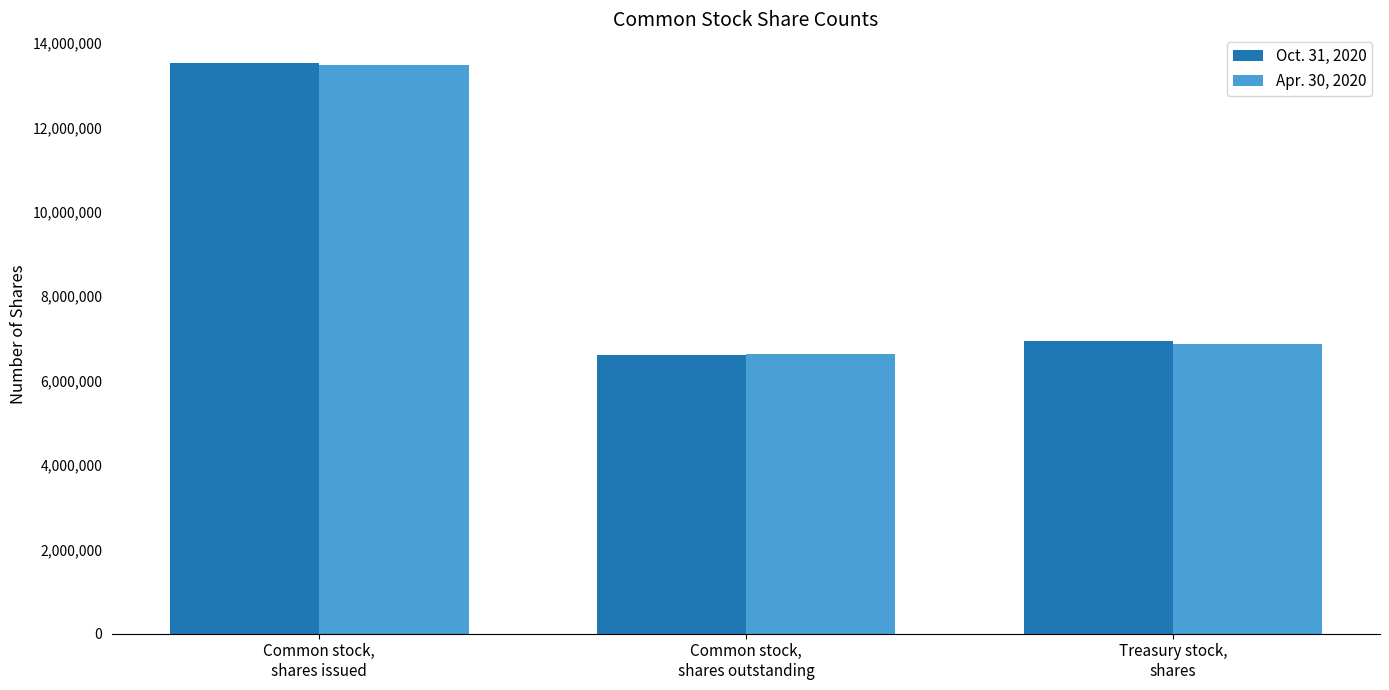

List the labels in order of Apr. 30, 2020 value, largest first.

Common stock,
shares issued, Treasury stock,
shares, Common stock,
shares outstanding